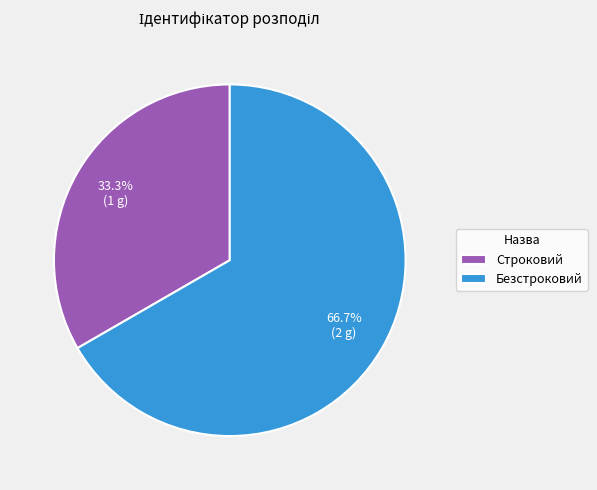

To the nearest percent, what is the difference between the largest and smallest slice percentages?

33%